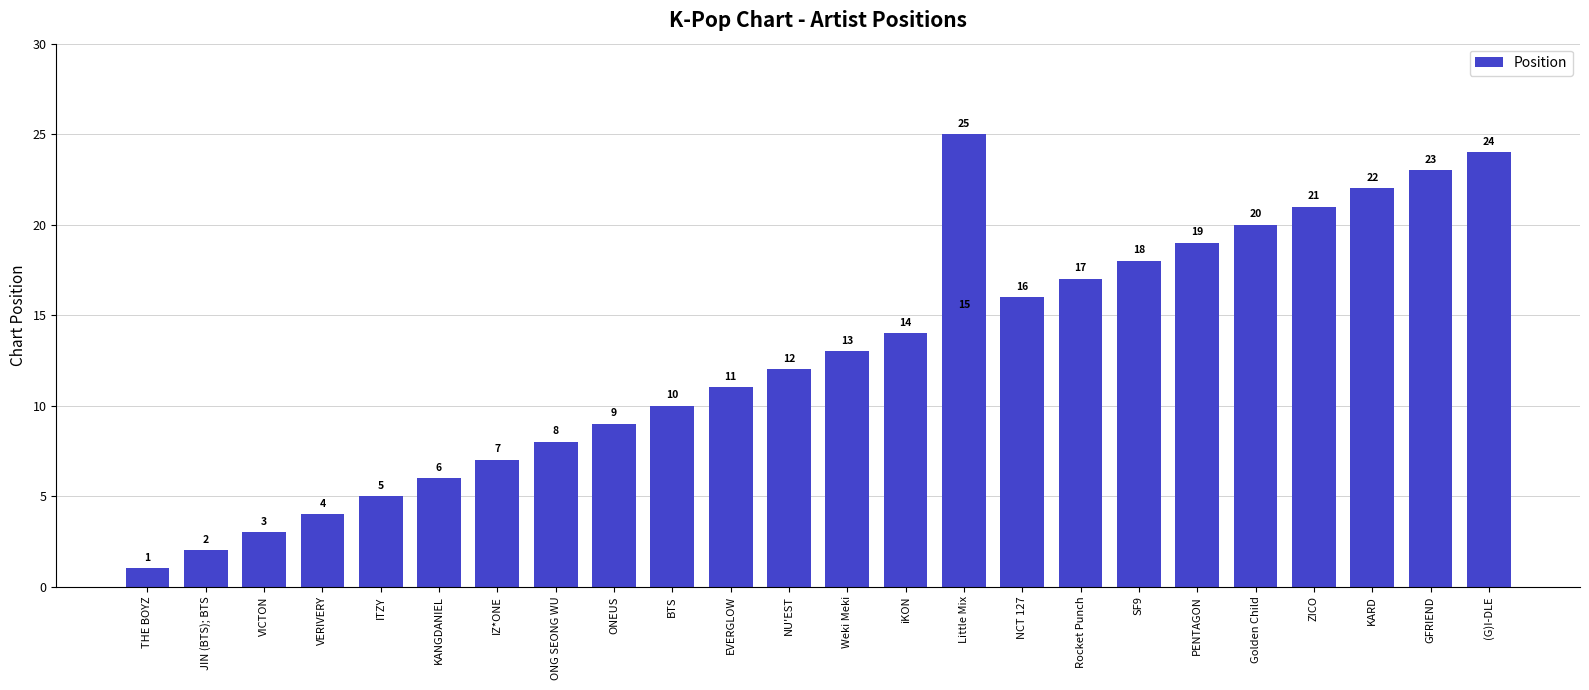

Between Little Mix and Rocket Punch, which is larger?

Rocket Punch